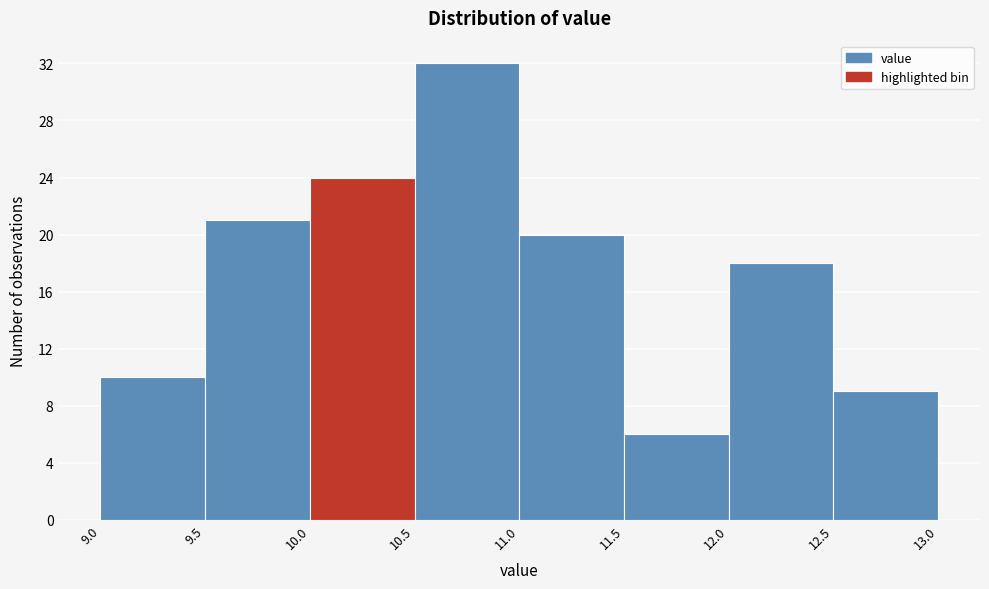

Reading left to right, list every bar in this chart as the range it spans on the x-axis followed by its height. The values are not printed on the chart, so give them approximately, as read against the axis.

9.0 to 9.5: 10
9.5 to 10.0: 21
10.0 to 10.5: 24
10.5 to 11.0: 32
11.0 to 11.5: 20
11.5 to 12.0: 6
12.0 to 12.5: 18
12.5 to 13.0: 9